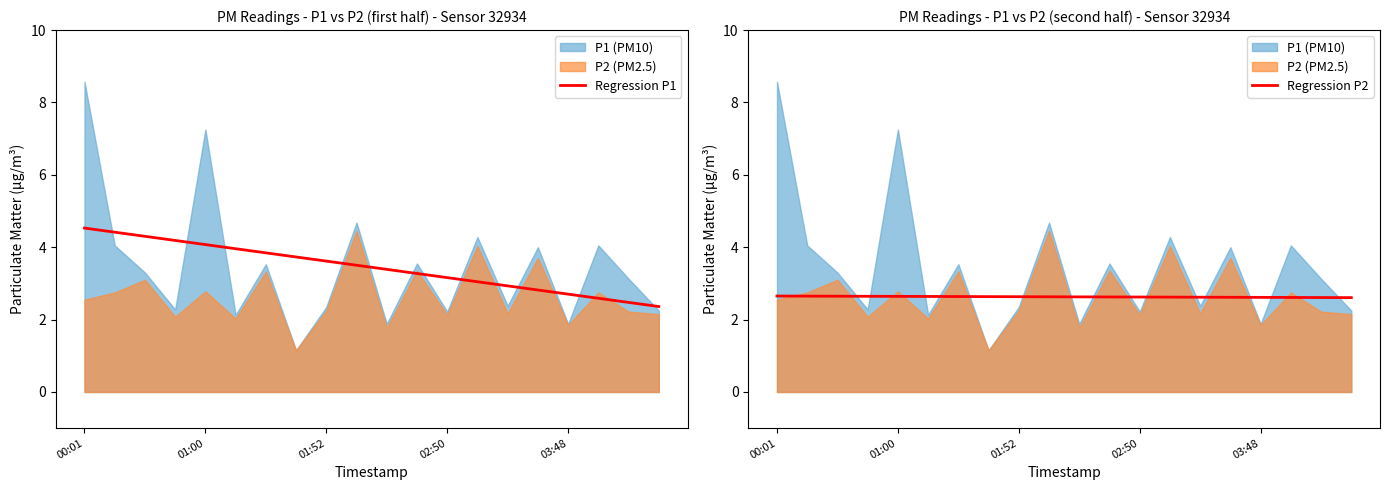

What is the highest value of the Regression P1 series?

4.5